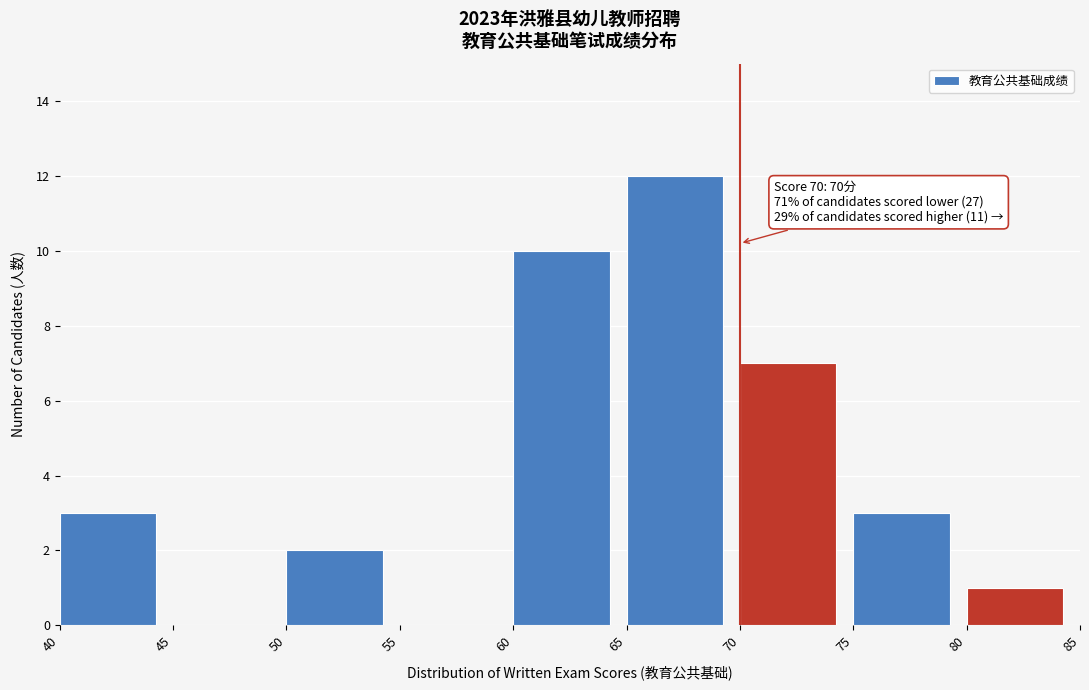

Over which range of the x-axis is the bar tallest?

65 to 70